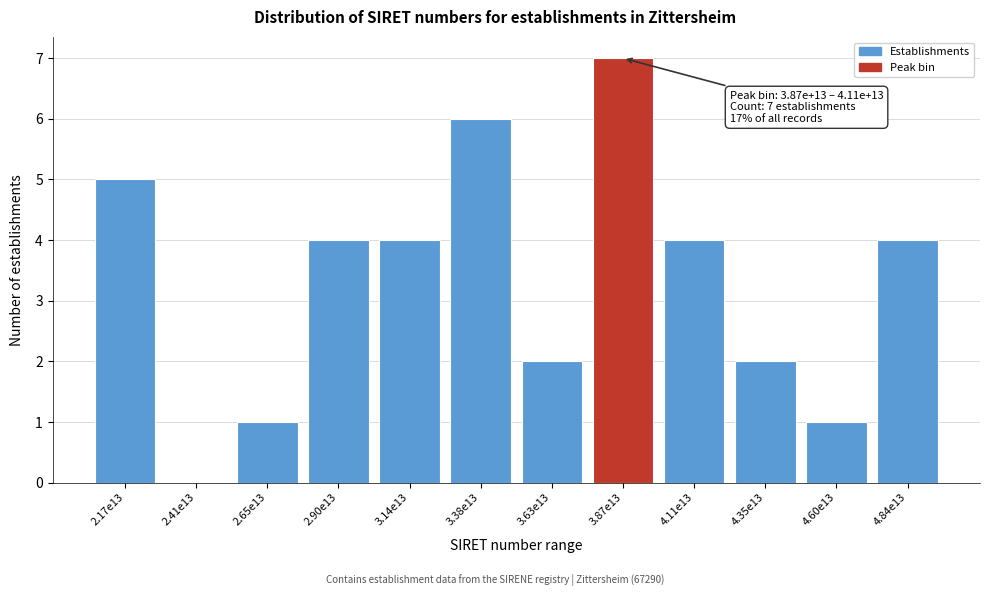

Reading left to right, transcribe all the data shown in this chart.

2.17e13=5	2.41e13=0	2.65e13=1	2.90e13=4	3.14e13=4	3.38e13=6	3.63e13=2	3.87e13=7	4.11e13=4	4.35e13=2	4.60e13=1	4.84e13=4